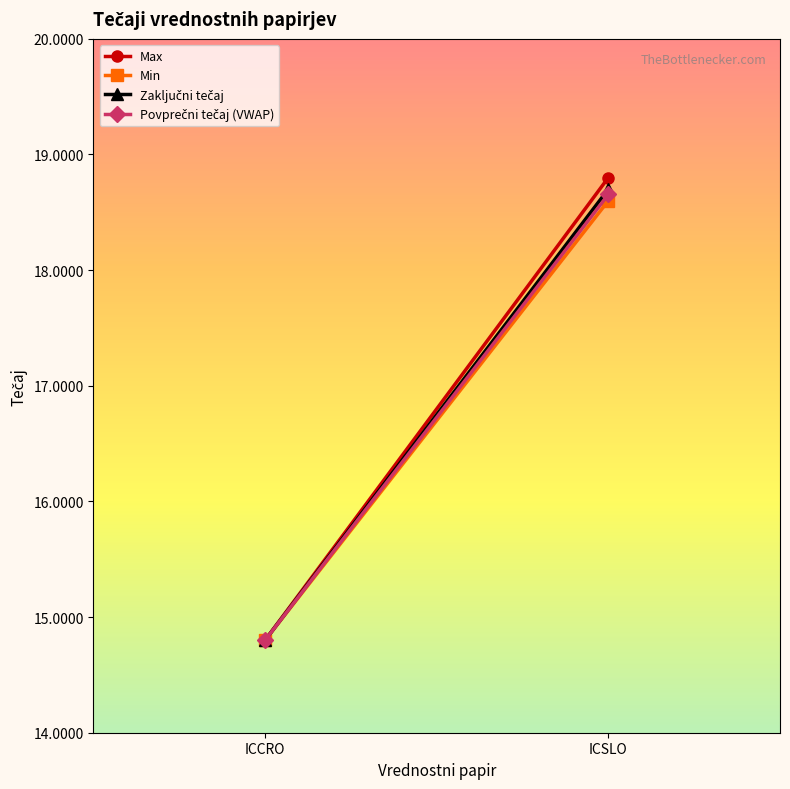

At which label is Povprečni tečaj (VWAP) closest to 16?

ICCRO